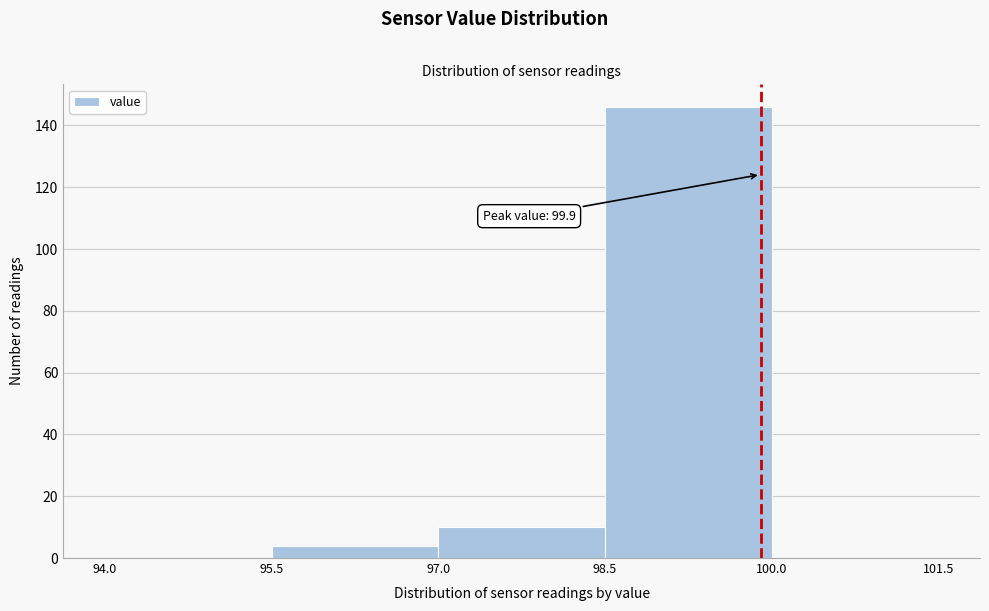

Which range on the x-axis has the tallest bar?

98.5 to 100.0